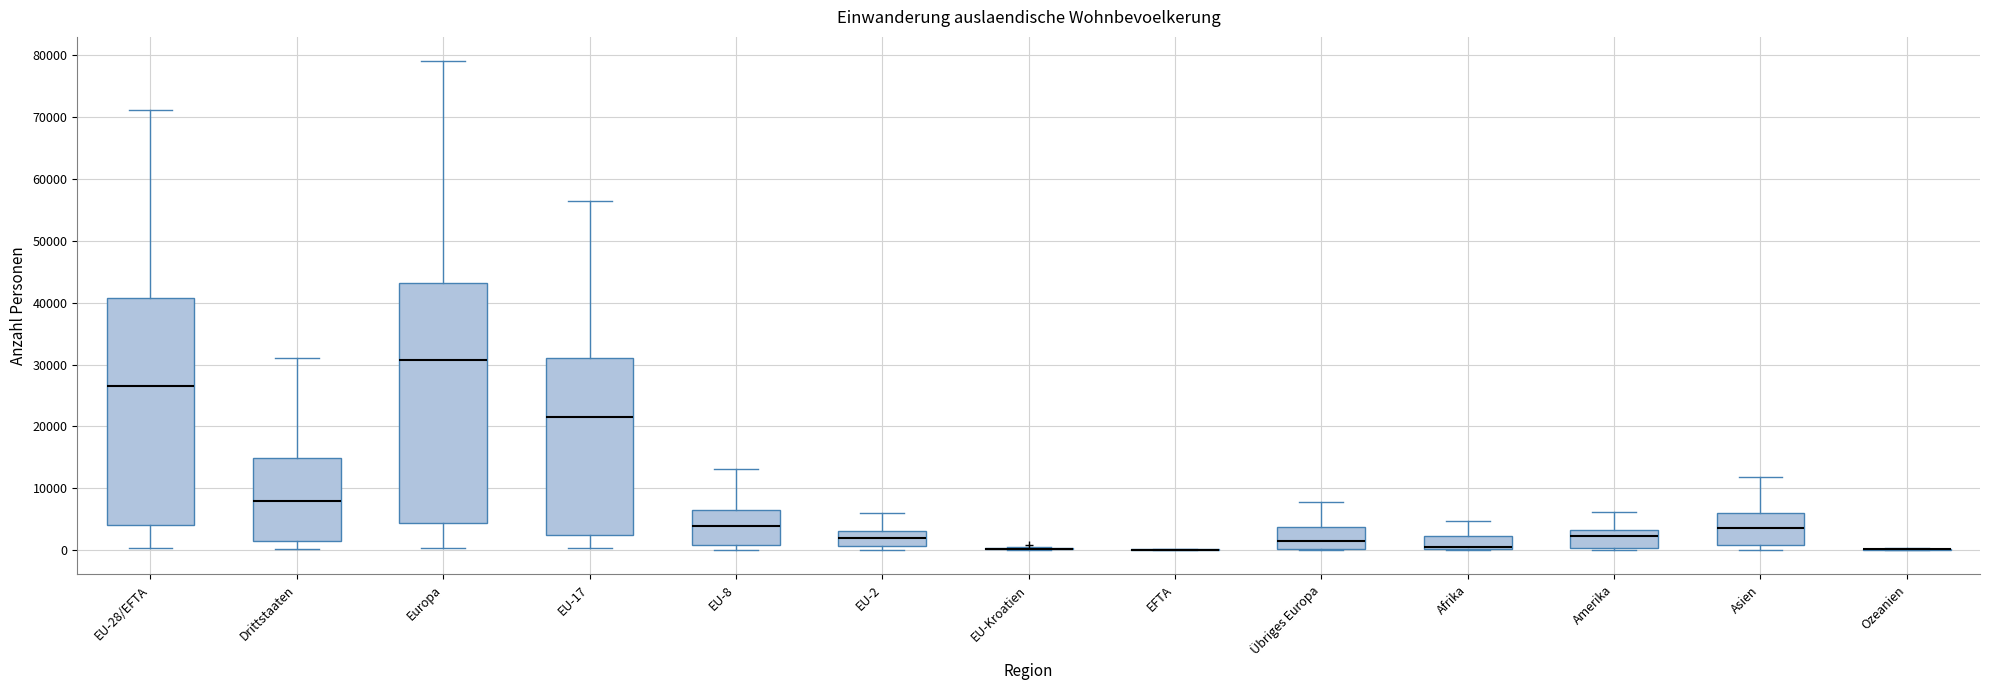

Reading left to right, transcribe this box plot: for each box, give where its median line is, the range the box spans, and where its two whiskers end, as read against the y-axis. The values are not printed on the chart, so give them approximately, as read against the axis.

EU-28/EFTA: median 27000, box 4000 to 41000, whiskers 0 to 71000
Drittstaaten: median 8000, box 1000 to 15000, whiskers 0 to 31000
Europa: median 31000, box 4000 to 43000, whiskers 0 to 79000
EU-17: median 22000, box 2000 to 31000, whiskers 0 to 56000
EU-8: median 4000, box 1000 to 6000, whiskers 0 to 13000
EU-2: median 2000, box 1000 to 3000, whiskers 0 to 6000
EU-Kroatien: box collapsed to a line at 0, whiskers 0 to 1000
EFTA: box collapsed to a line at 0, whiskers 0 to 0
Übriges Europa: median 1000, box 0 to 4000, whiskers 0 to 8000
Afrika: median 0 (just above the box's lower edge), box 0 to 2000, whiskers 0 to 5000
Amerika: median 2000, box 0 to 3000, whiskers 0 to 6000
Asien: median 4000, box 1000 to 6000, whiskers 0 to 12000
Ozeanien: box collapsed to a line at 0, whiskers 0 to 0